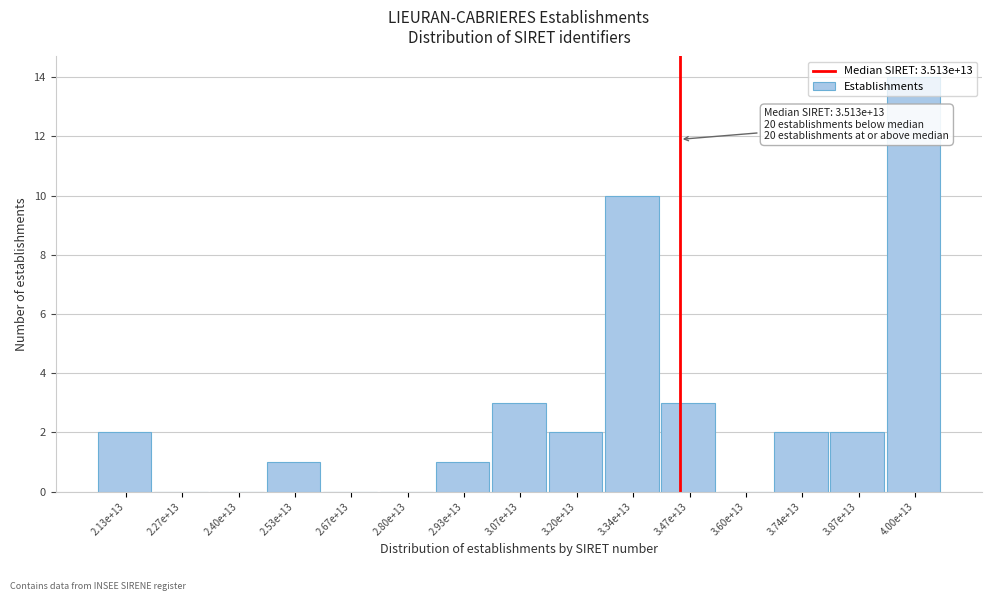

At which label is the value closest to 7?

3.34e+13